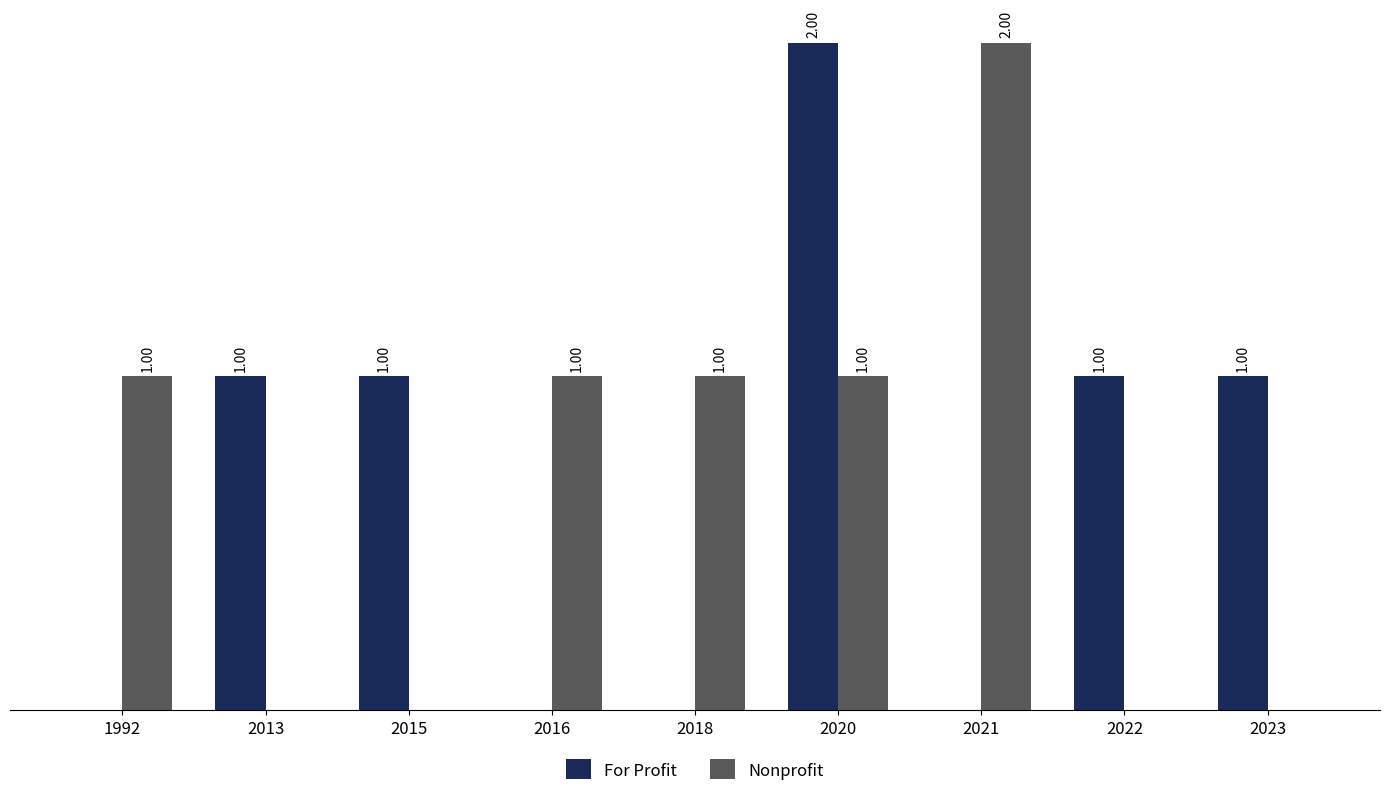

Is the value of Nonprofit at 2013 greater than the value of For Profit at 2020?

No